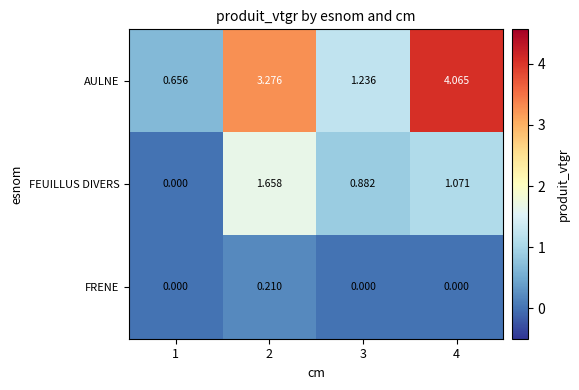

List the series in order of their peak value, highest first.

AULNE, FEUILLUS DIVERS, FRENE